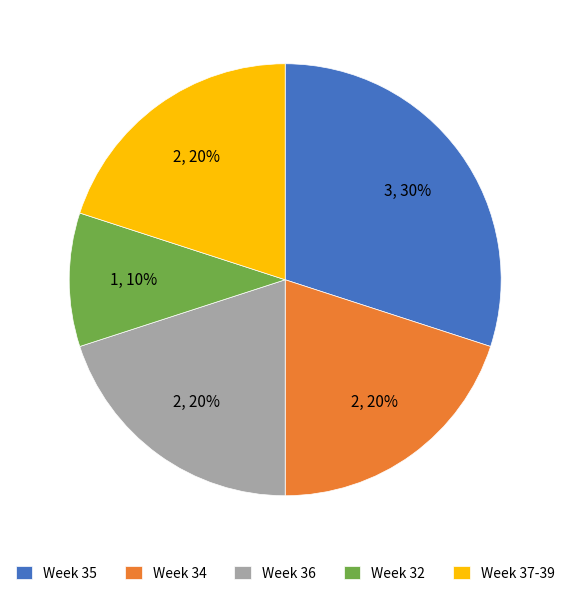

Combined, do Week 35 and Week 32 account for over 50%?

No